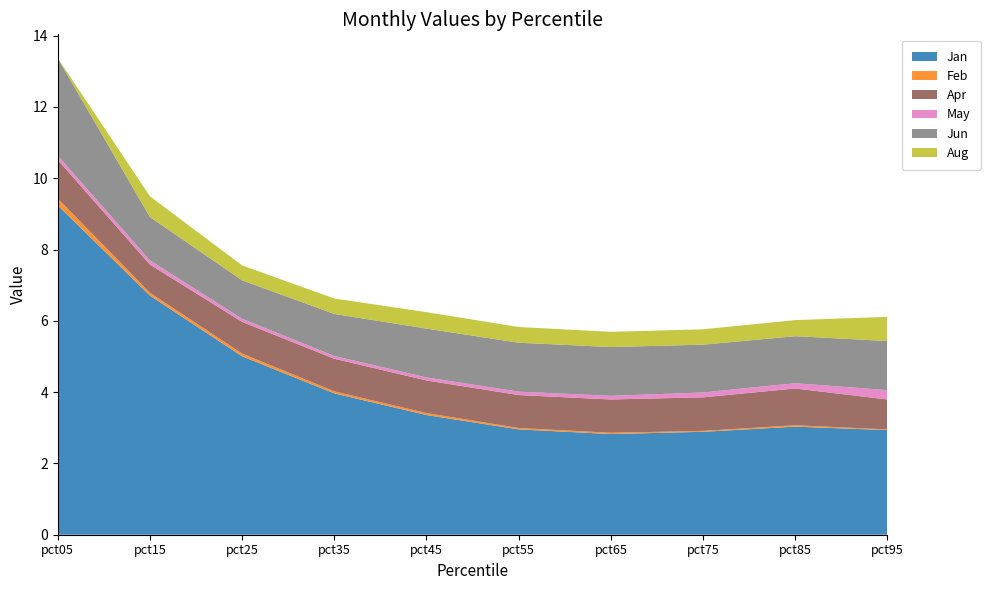

Reading left to right, transcribe all the data shown in this chart.

Jan: pct05=9.2	pct15=6.7	pct25=5.0	pct35=4.0	pct45=3.4	pct55=3.0	pct65=2.8	pct75=2.9	pct85=3.0	pct95=2.9
Feb: pct05=0.2	pct15=0.1	pct25=0.1	pct35=0.1	pct45=0.1	pct55=0.0	pct65=0.0	pct75=0.0	pct85=0.0	pct95=0.0
Apr: pct05=1.1	pct15=0.8	pct25=0.9	pct35=0.9	pct45=0.9	pct55=0.9	pct65=0.9	pct75=0.9	pct85=1.0	pct95=0.8
May: pct05=0.1	pct15=0.1	pct25=0.1	pct35=0.1	pct45=0.1	pct55=0.1	pct65=0.1	pct75=0.1	pct85=0.1	pct95=0.3
Jun: pct05=2.7	pct15=1.2	pct25=1.1	pct35=1.2	pct45=1.4	pct55=1.4	pct65=1.4	pct75=1.3	pct85=1.3	pct95=1.4
Aug: pct05=0.0	pct15=0.6	pct25=0.4	pct35=0.4	pct45=0.5	pct55=0.4	pct65=0.4	pct75=0.4	pct85=0.5	pct95=0.7